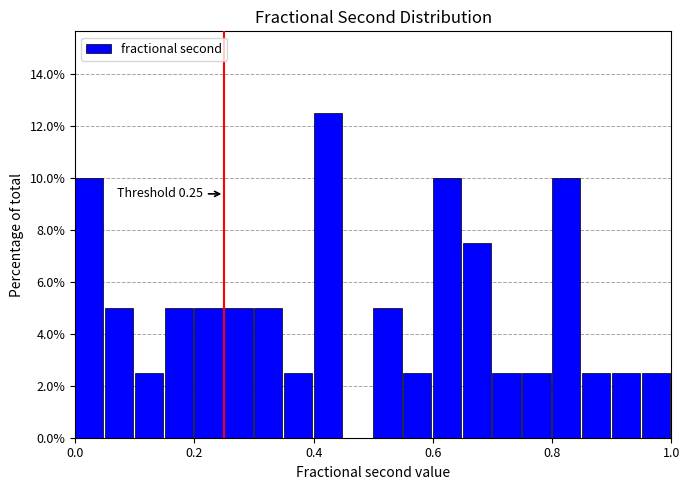

Read against the x-axis, roughly where is the centre of the tallest bar?

0.42